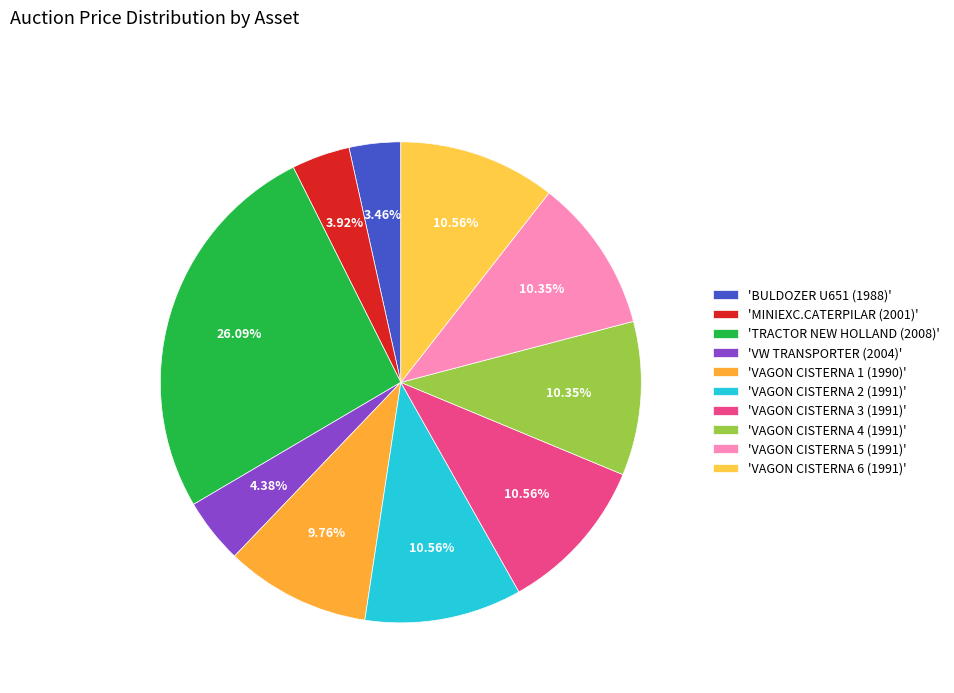

Which category has the smallest portion of the pie?

BULDOZER U651 (1988)